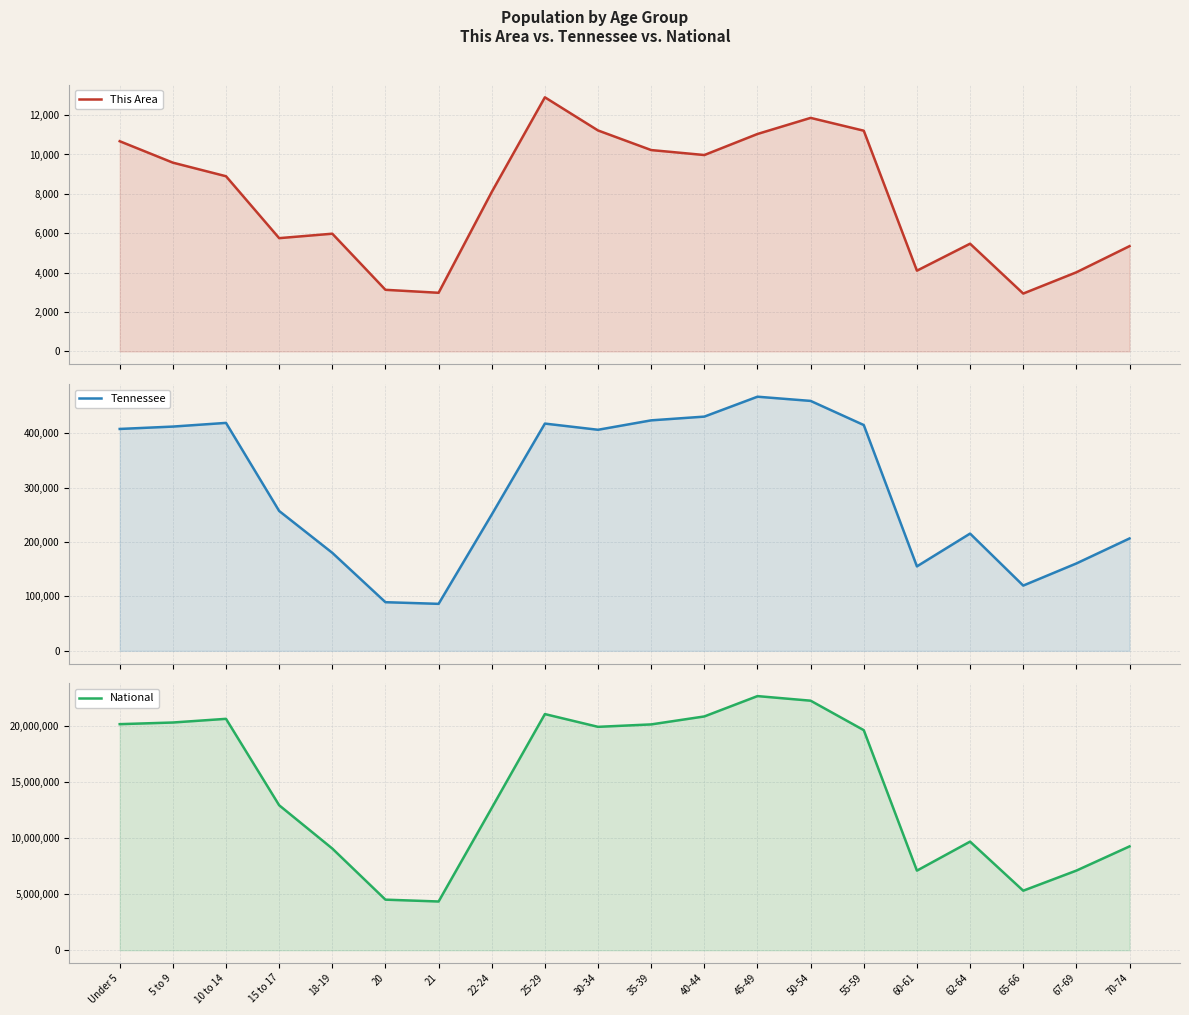

Is it true that National equals 34679375 at 10 to 14?

False